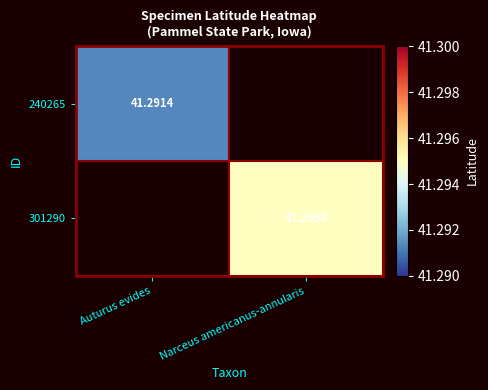

The 301290 series shows 41.3 at Narceus americanus-annularis. True or false?

True